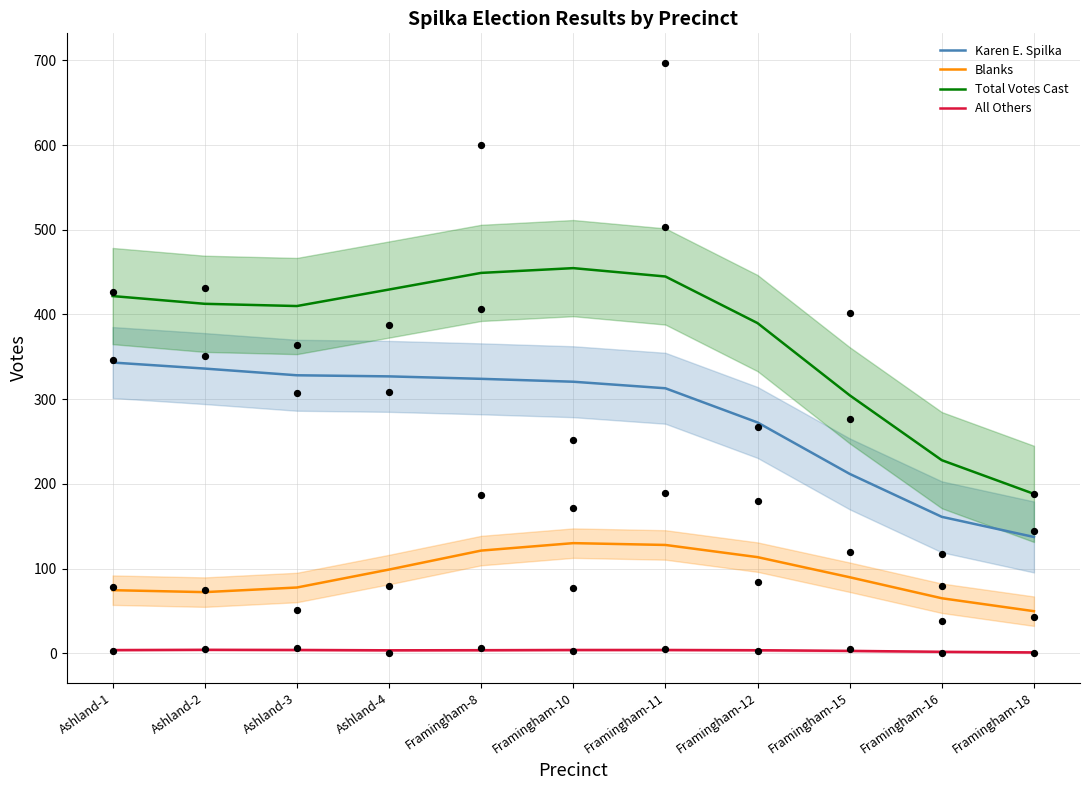

What are all the series names shown in the legend?

Karen E. Spilka, Blanks, Total Votes Cast, All Others